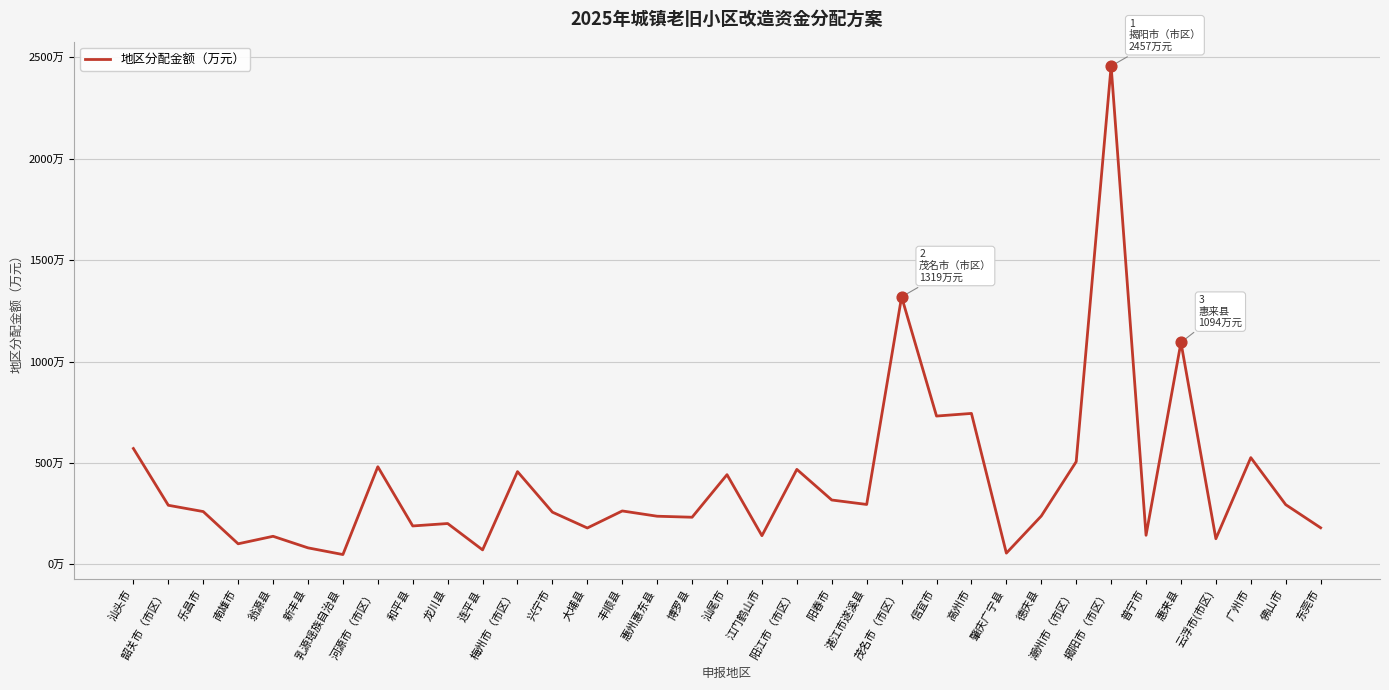

What is the ratio of the value at 江门鹤山市 to the value at 汕头市?

0.2